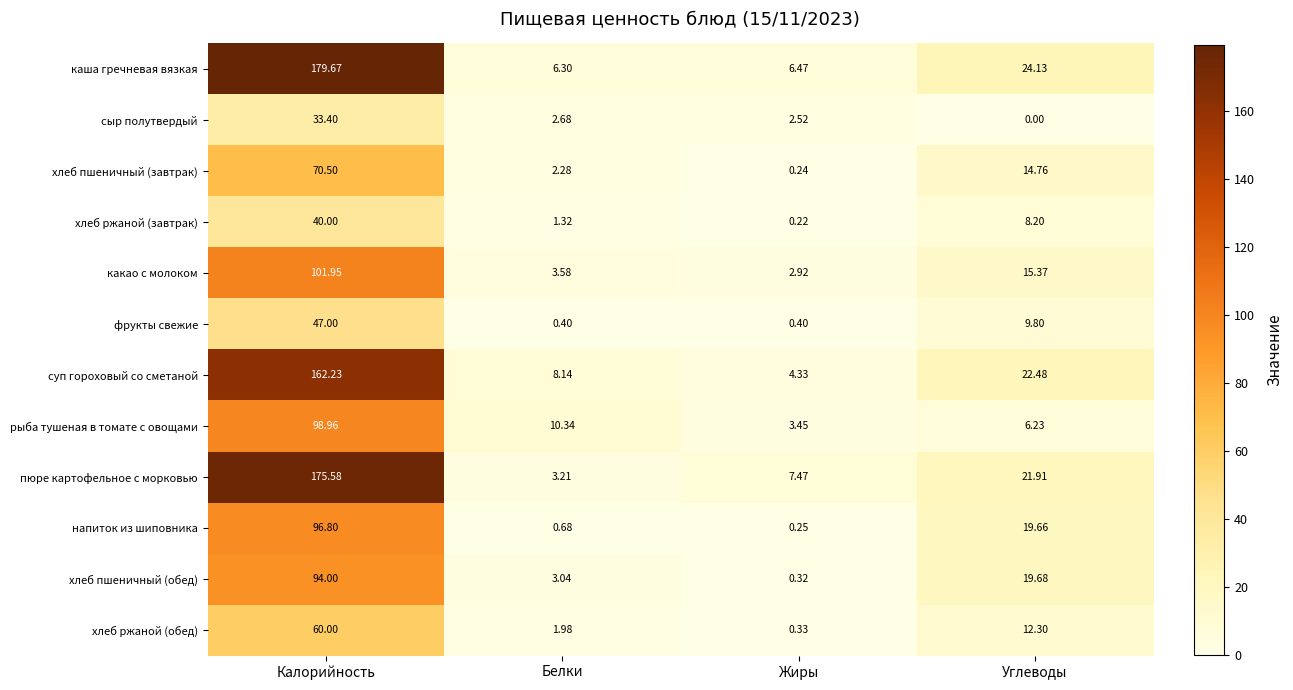

Which series has the largest total across all categories?

каша гречневая вязкая